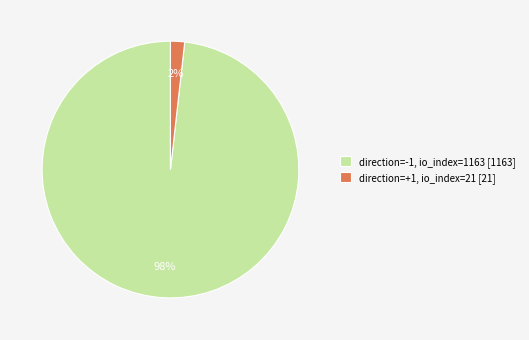

Count the number of slices in the pie.

2